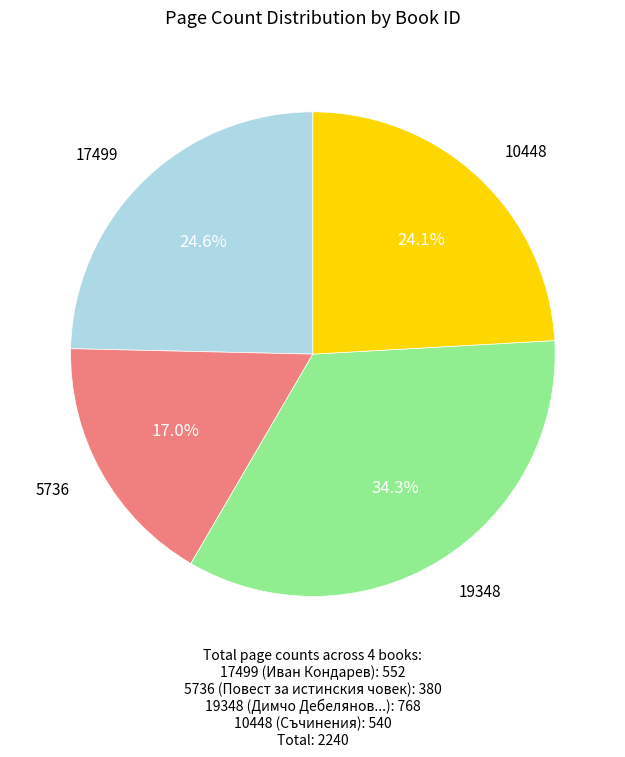

Which slice is the smallest?

5736